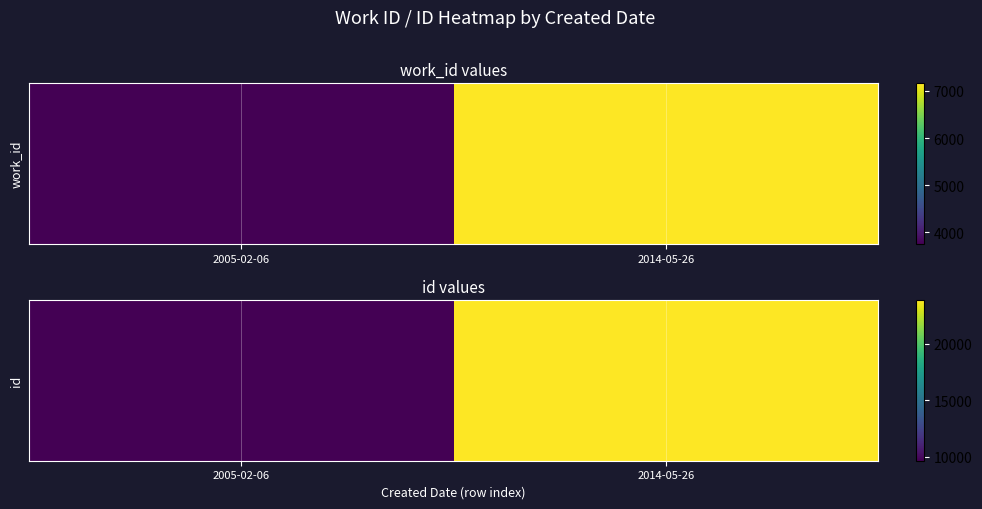

What is the difference between the values at 2014-05-26 and 2005-02-06?

14194